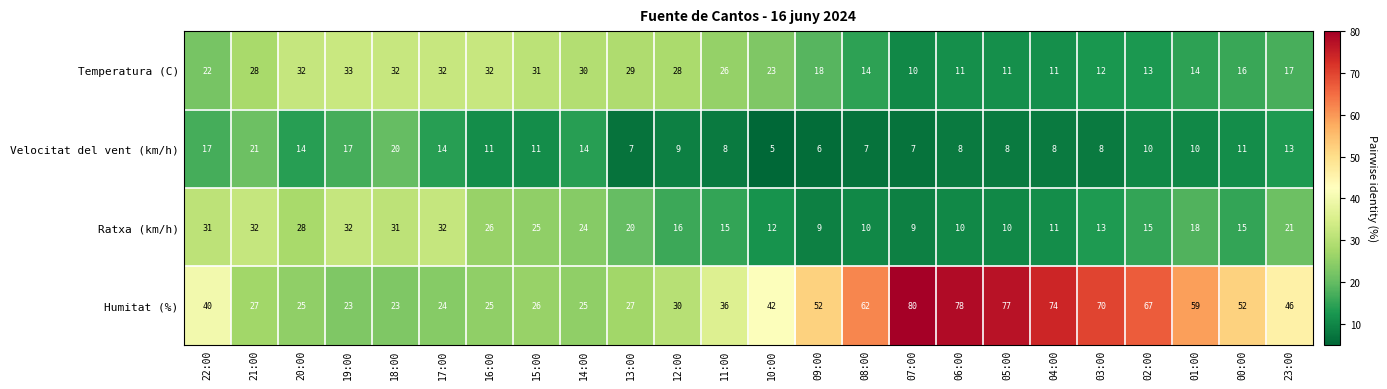

Which series changed the most between 17:00 and 04:00?

Humitat (%)